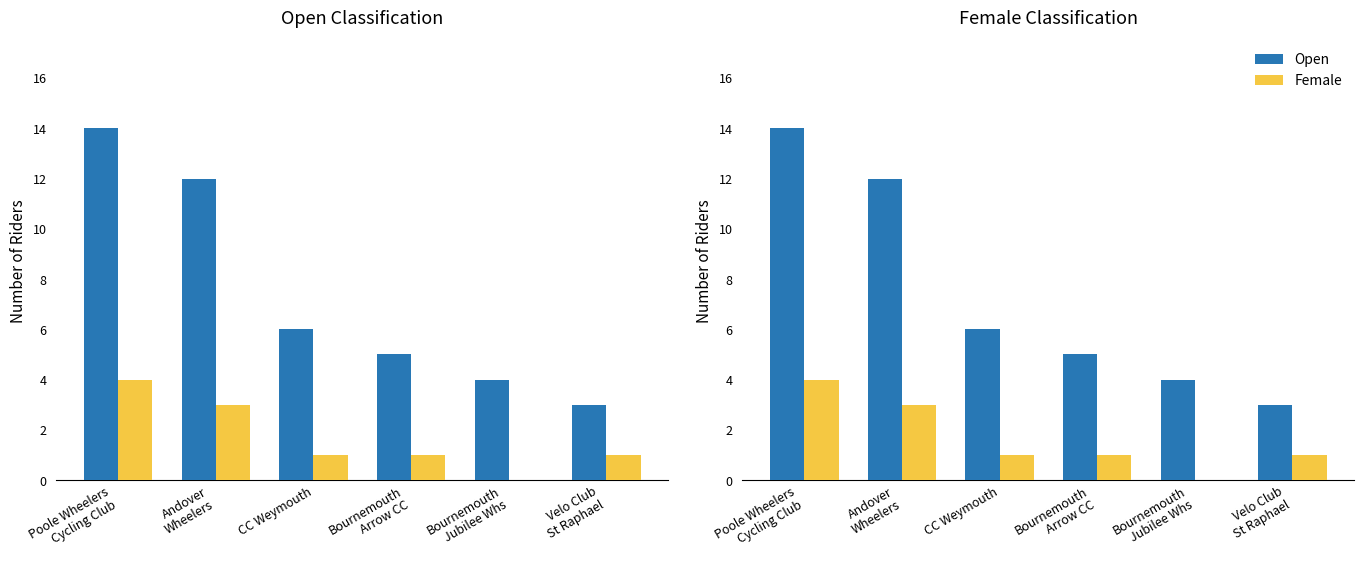

What is the average value of the Open series?

7